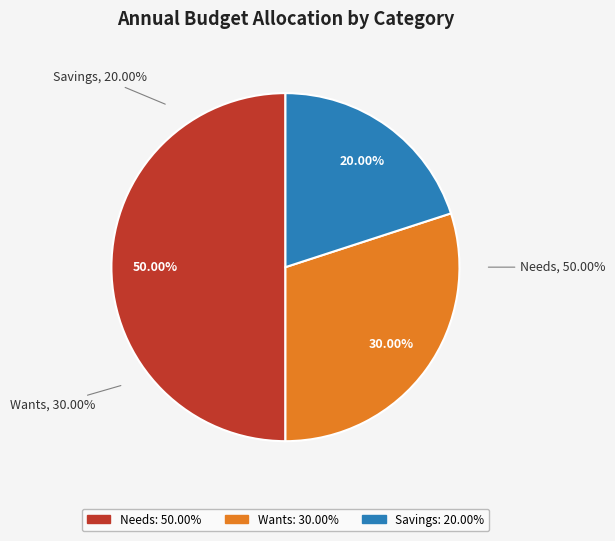

Count the number of slices in the pie.

3